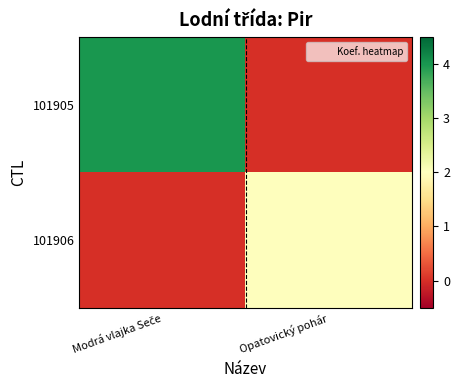

What is the total value across all series at Modrá vlajka Seče?

4